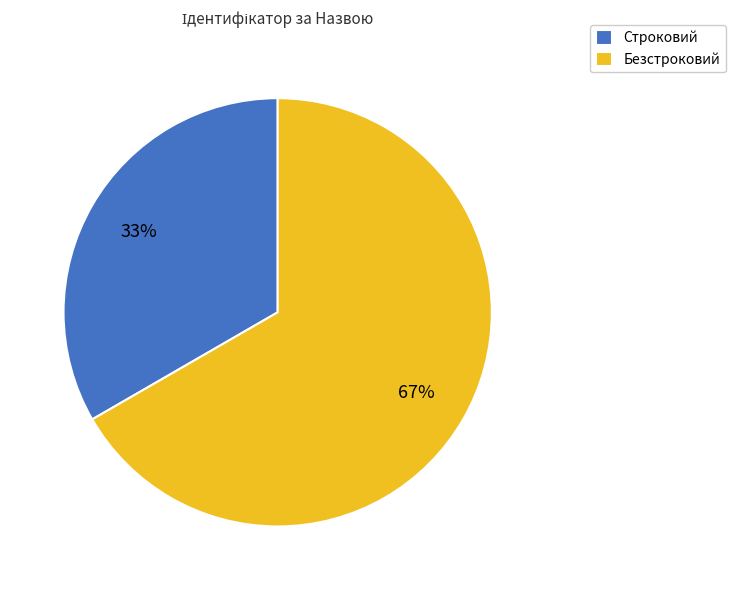

Count the number of slices in the pie.

2